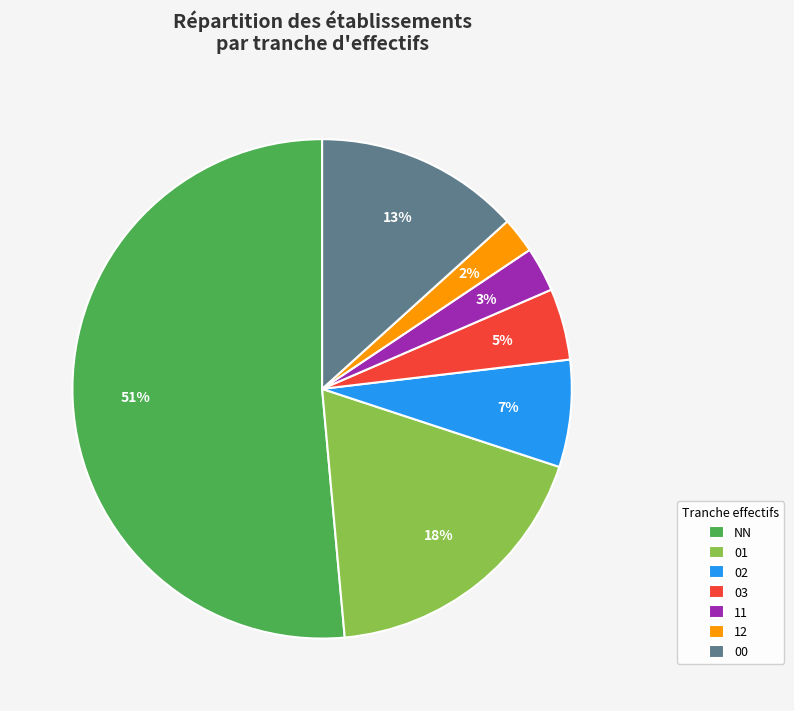

To the nearest percent, what percentage of the pie is 02?

7%